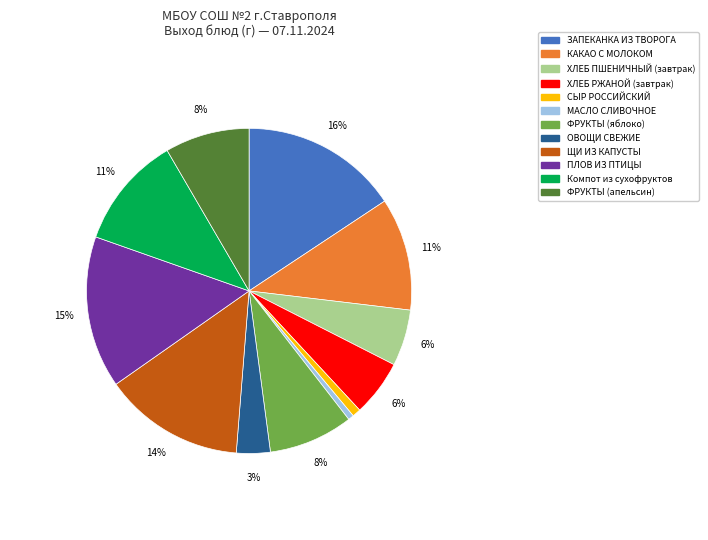

Is there a majority slice in this chart?

No